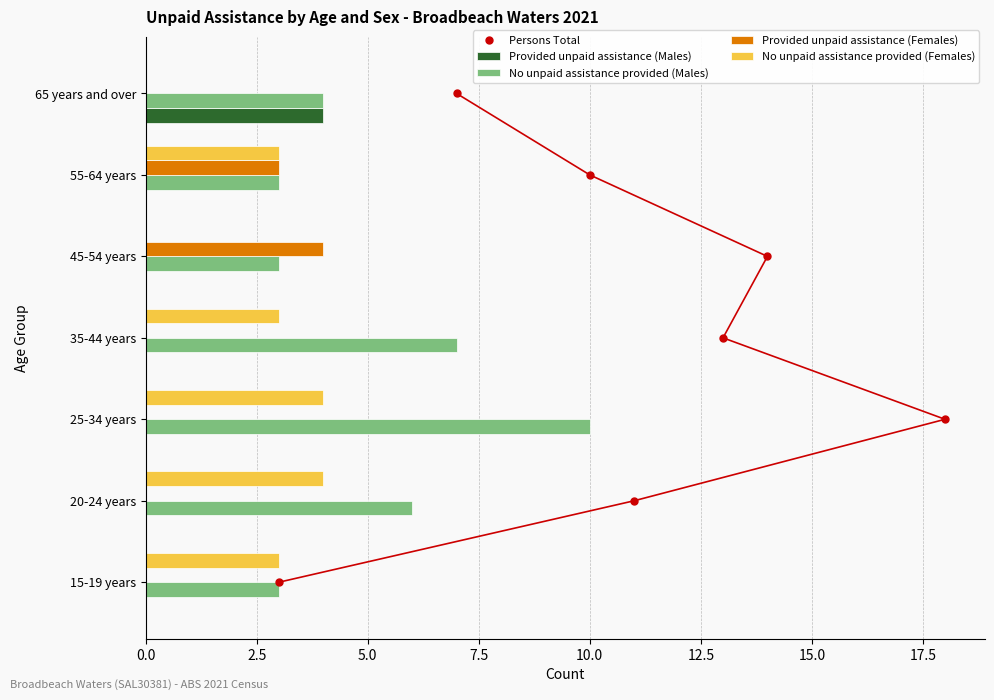

What is the sum of the No unpaid assistance provided (Females) values at 55-64 years and 15-19 years?

6